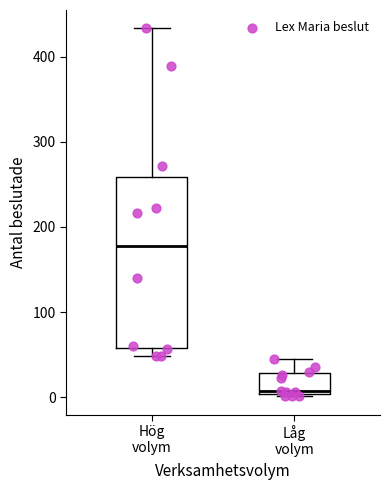

Reading left to right, transcribe this box plot: for each box, give where its median line is, the range the box spans, and where its two whiskers end, as read against the y-axis. The values are not printed on the chart, so give them approximately, as read against the axis.

Hög volym: median 180, box 60 to 260, whiskers 50 to 430
Låg volym: median 10, box 0 to 30, whiskers 0 to 50